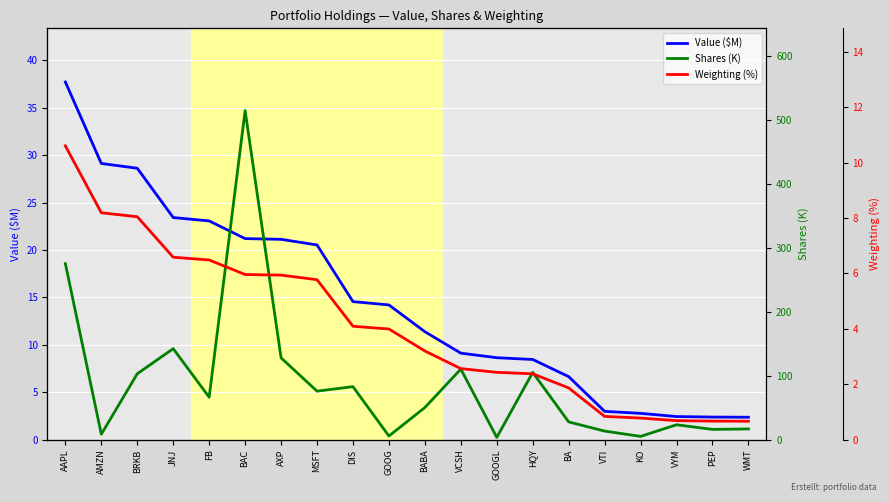

Reading left to right, what are all the values shown in this chart?

Value ($M): AAPL=37.7	AMZN=29.1	BRKB=28.6	JNJ=23.4	FB=23.1	BAC=21.2	AXP=21.1	MSFT=20.5	DIS=14.6	GOOG=14.2	BABA=11.4	VCSH=9.1	GOOGL=8.6	HQY=8.5	BA=6.6	VTI=3.0	KO=2.8	VYM=2.4	PEP=2.4	WMT=2.4
Shares (K): AAPL=275.2	AMZN=8.5	BRKB=103.0	JNJ=142.2	FB=66.4	BAC=514.4	AXP=127.9	MSFT=75.8	DIS=82.8	GOOG=5.7	BABA=50.2	VCSH=110.3	GOOGL=3.5	HQY=105.1	BA=27.7	VTI=13.4	KO=5.1	VYM=23.3	PEP=16.0	WMT=16.8
Weighting (%): AAPL=10.6	AMZN=8.2	BRKB=8.0	JNJ=6.6	FB=6.5	BAC=6.0	AXP=5.9	MSFT=5.8	DIS=4.1	GOOG=4.0	BABA=3.2	VCSH=2.6	GOOGL=2.4	HQY=2.4	BA=1.9	VTI=0.8	KO=0.8	VYM=0.7	PEP=0.7	WMT=0.7